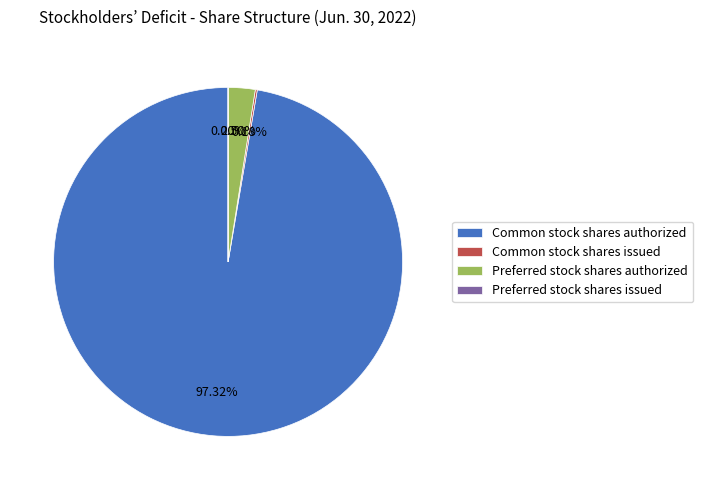

Which category accounts for the majority?

Common stock shares authorized